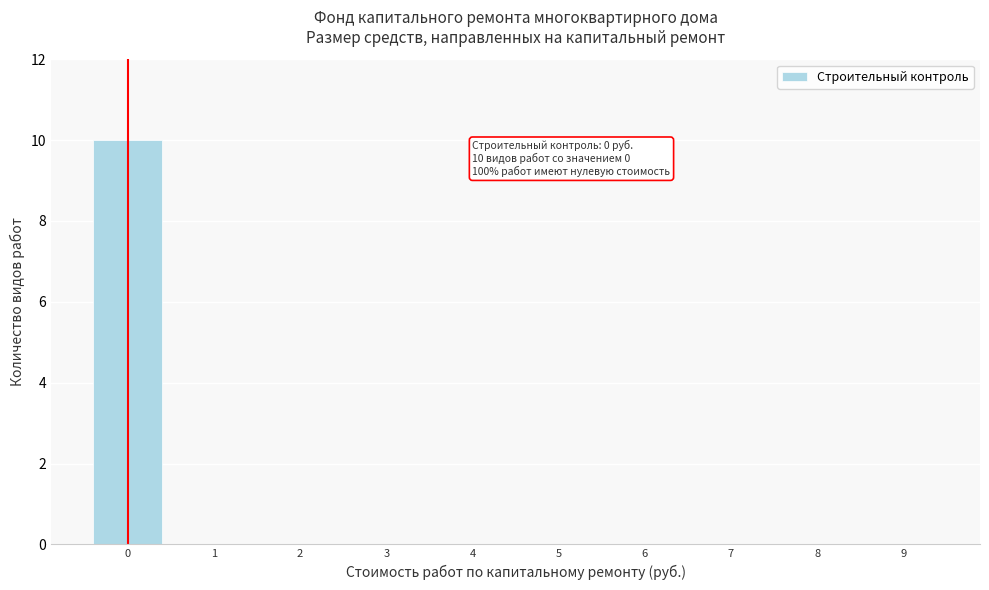

Reading left to right, list all the values displayed in this chart.

0=10	1=0	2=0	3=0	4=0	5=0	6=0	7=0	8=0	9=0